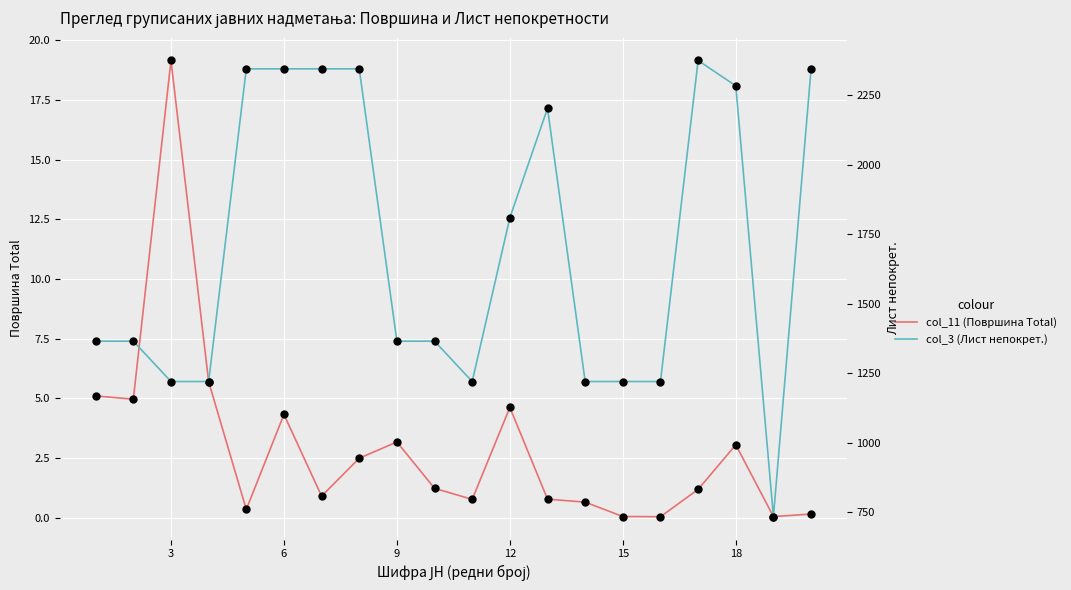

At how many categories does at least one series exceed 1107?

19